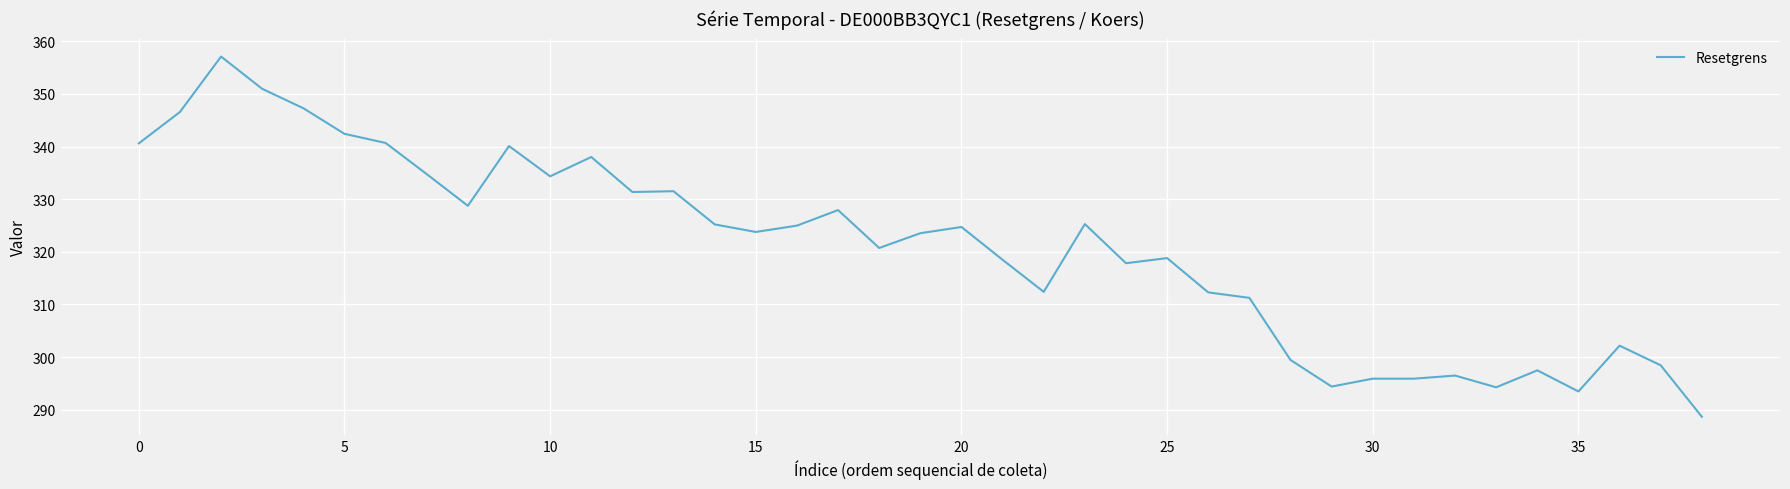

What is the difference between the maximum and minimum values?

68.4